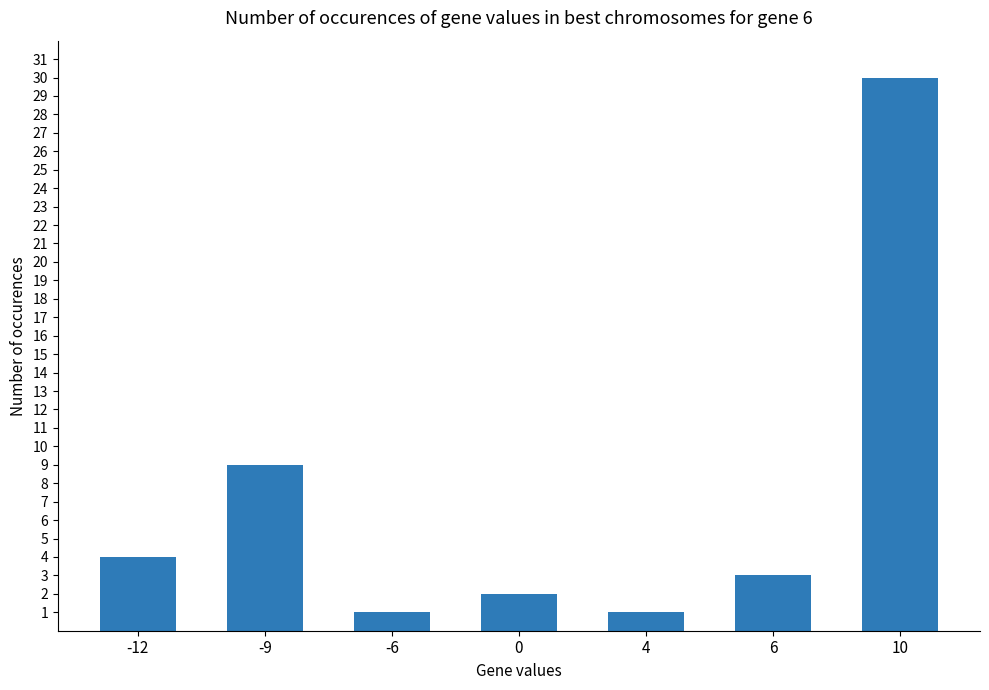

At which label is the value closest to 15?

-9